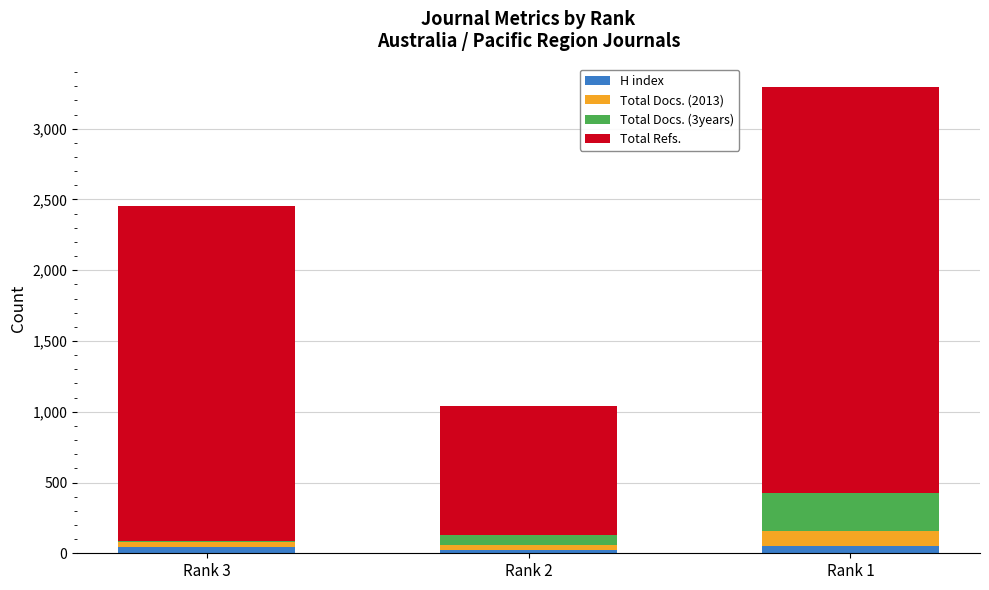

The value of H index at Rank 3 is 41. True or false?

True